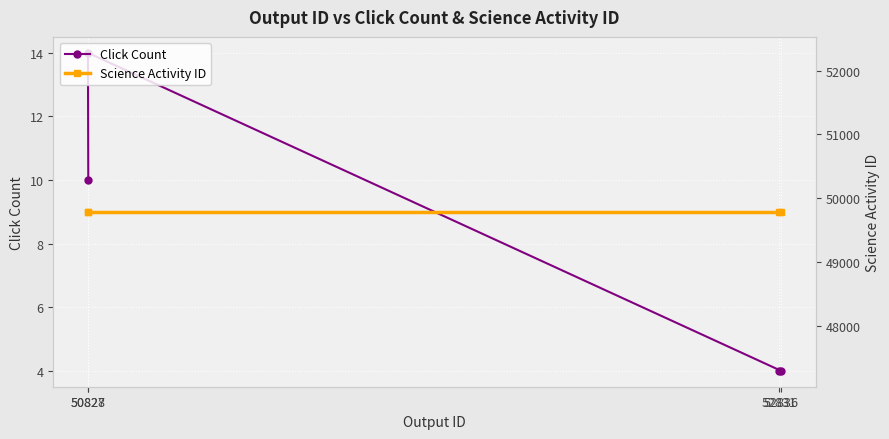

True or false: Click Count has a value of 24 at 50827.

False